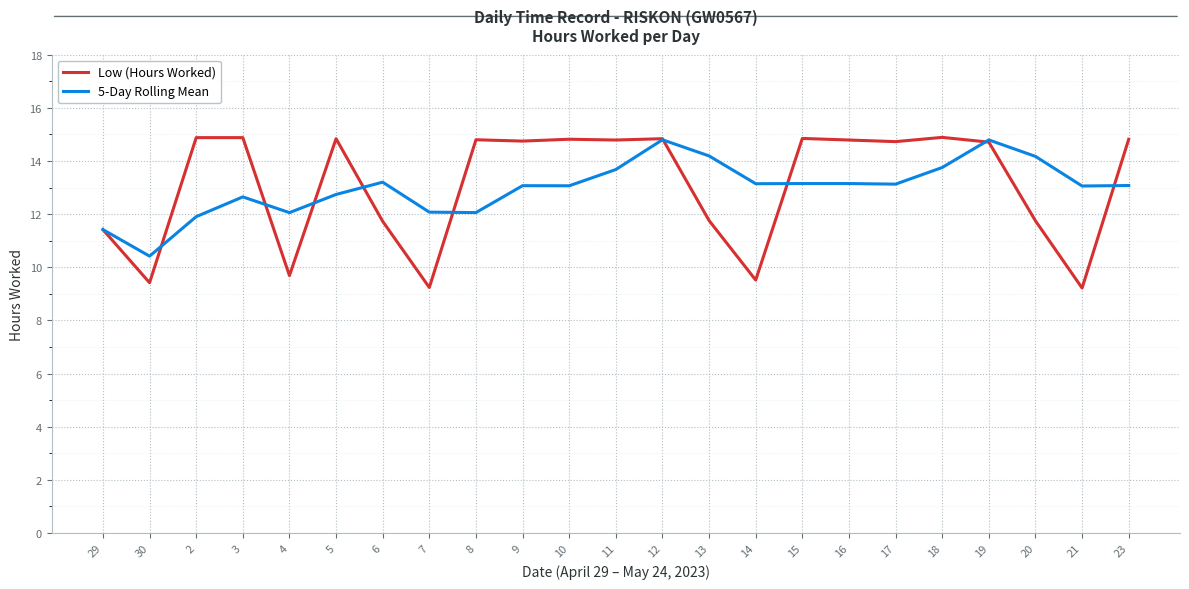

True or false: Low (Hours Worked) has a value of 14.7 at 17.

True